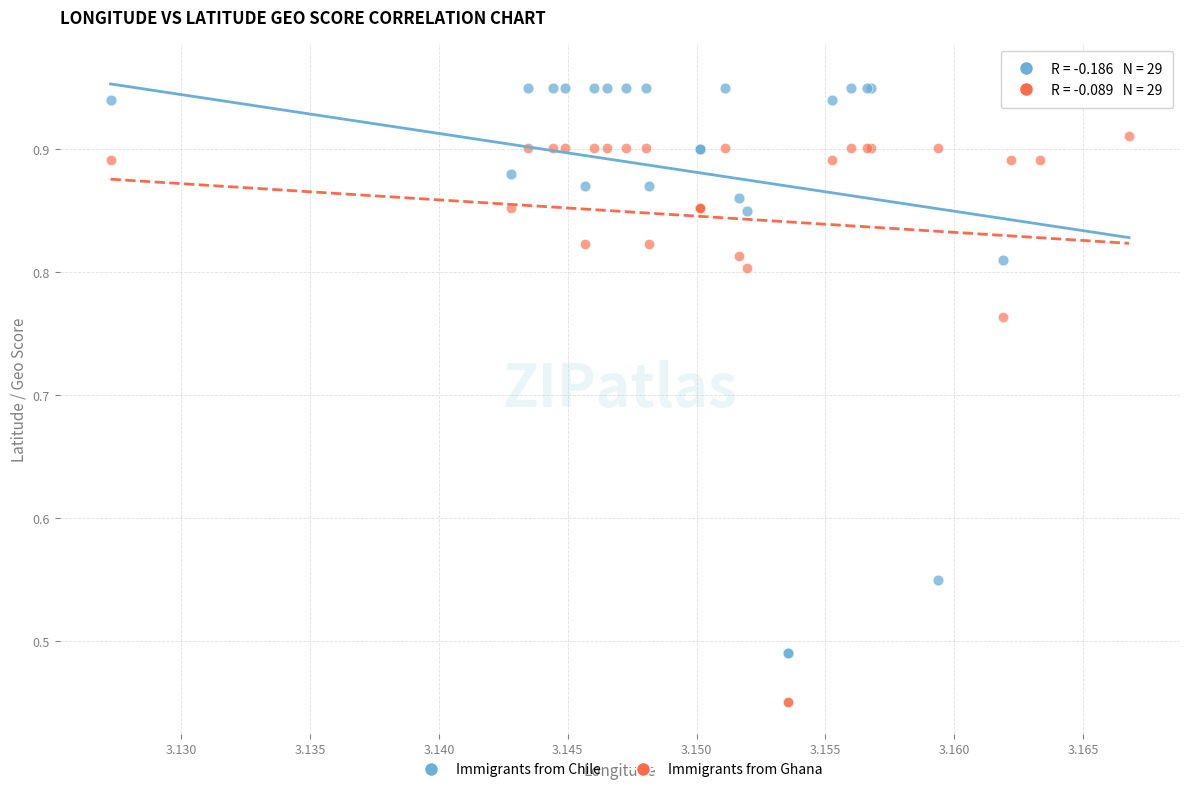

Which series contains the highest Y value?

Immigrants from Chile